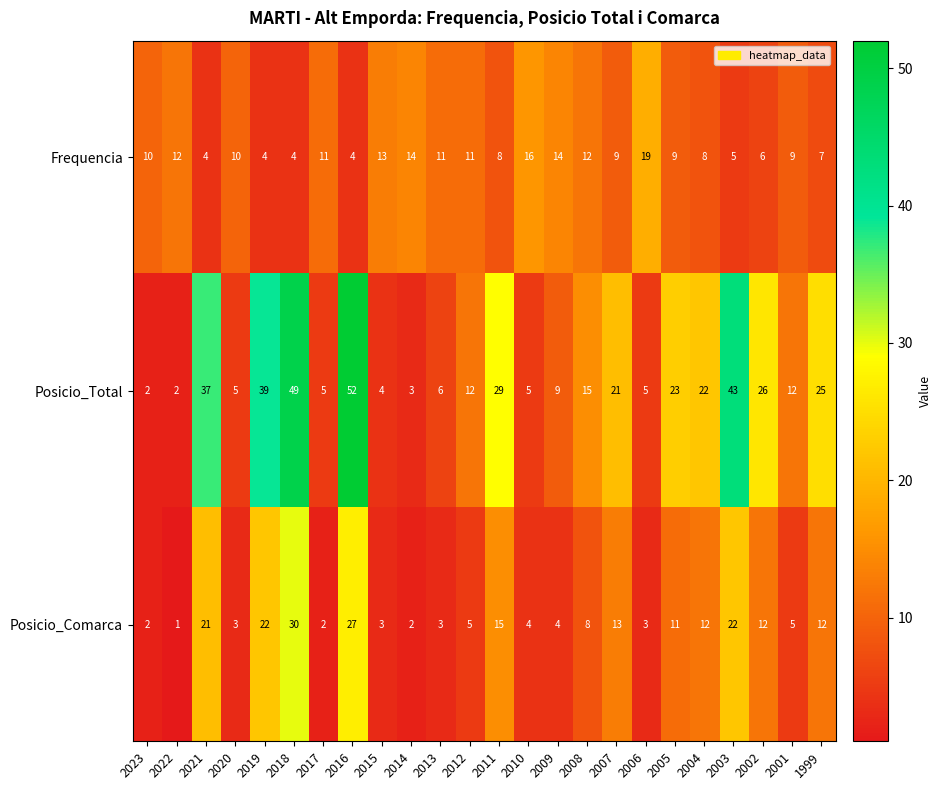

At how many categories does at least one series exceed 3?

24